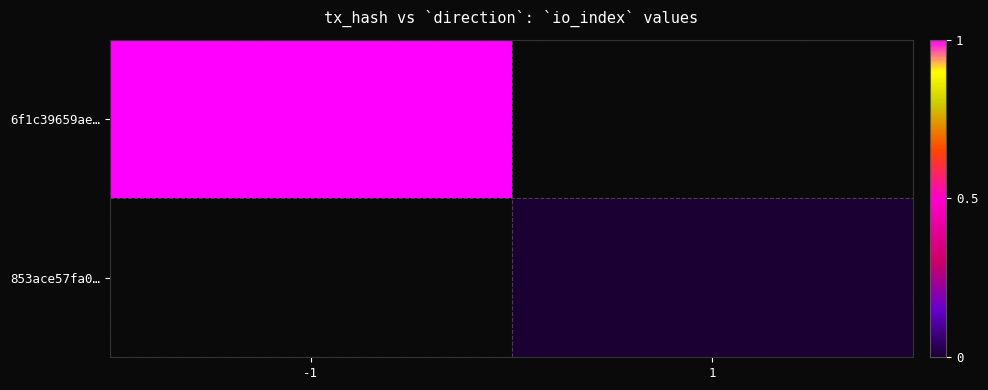

At which label does 853ace57fa0… reach its peak?

-1